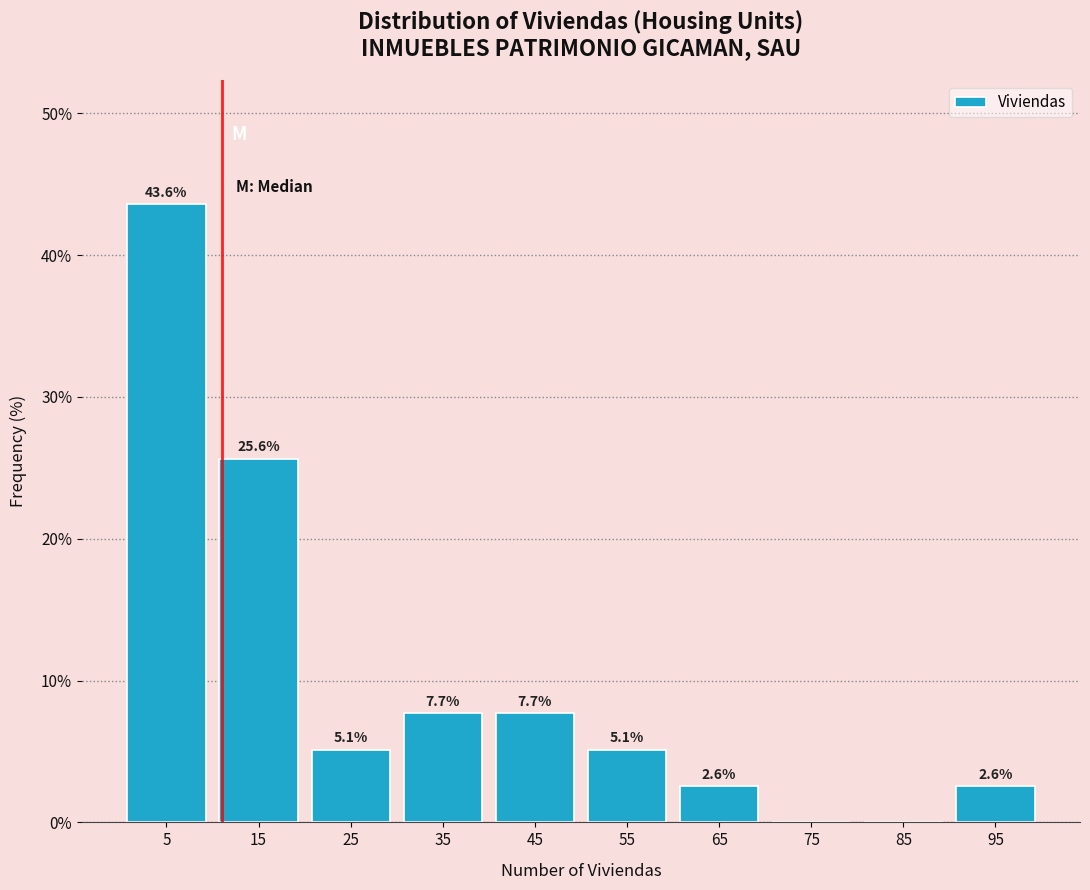

Over which range of the x-axis is the bar tallest?

0 to 10